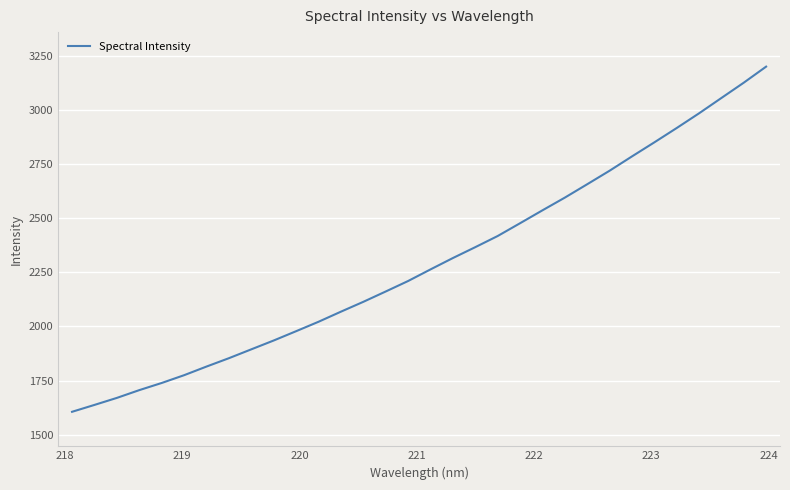

What is the greatest value displayed?

3201.2